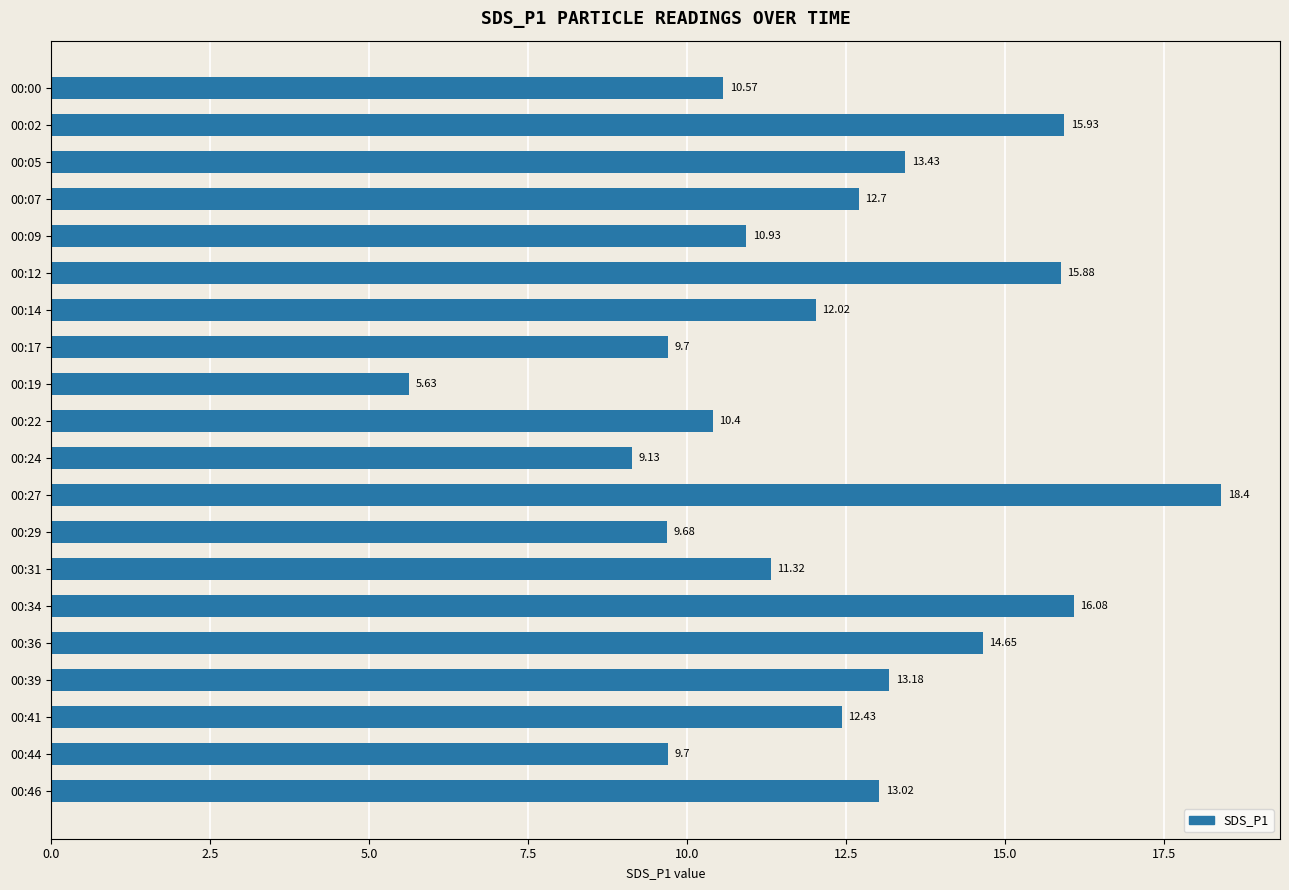

What is the average value?

12.2